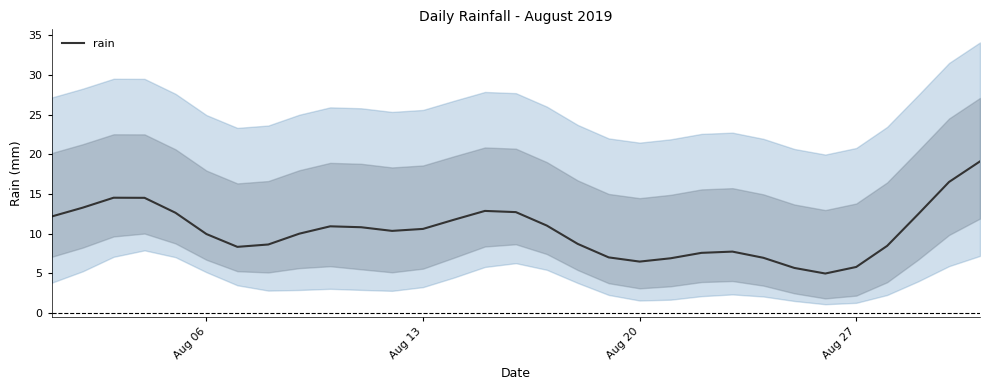

What is the lowest value of the rain series?

5.0